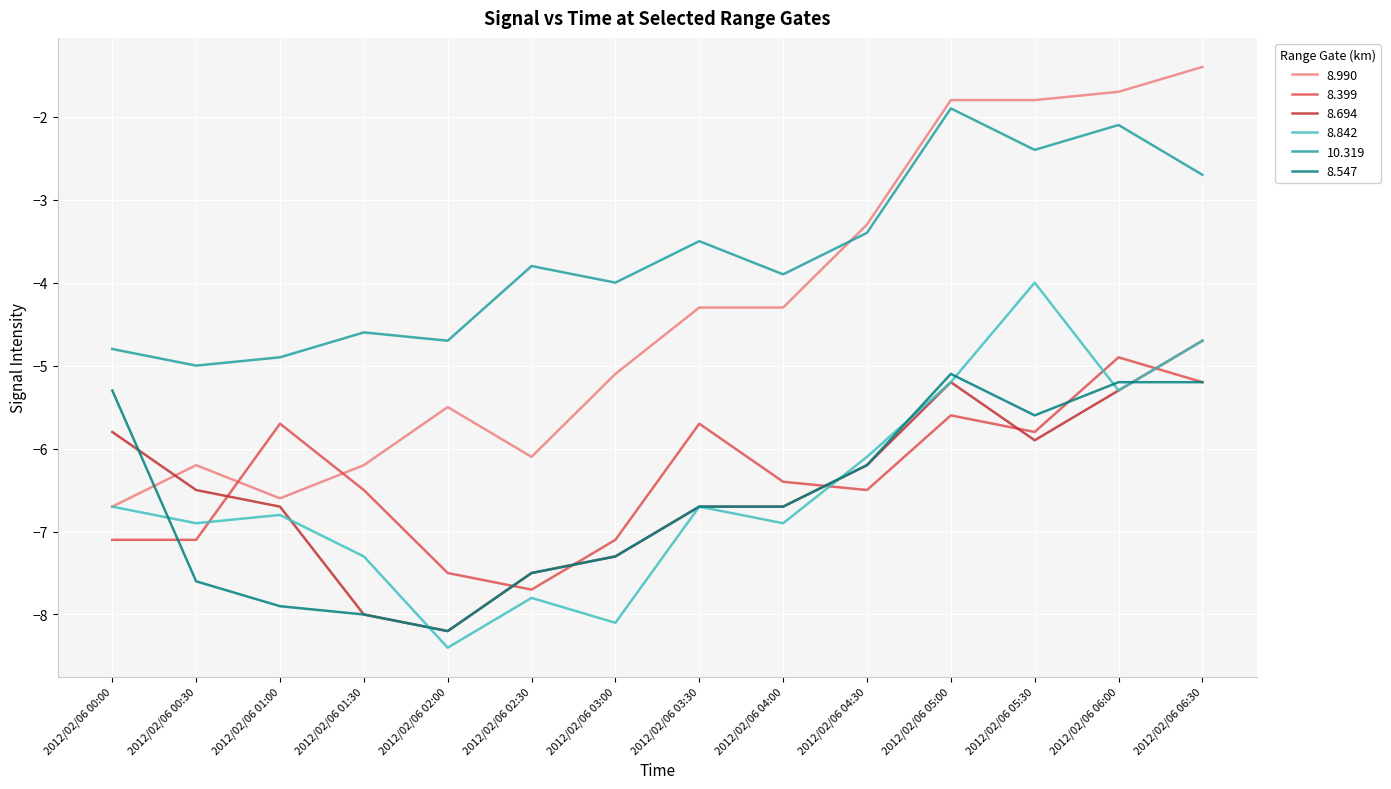

Is the value of 8.842 at 2012/02/06 05:00 greater than the value of 10.319 at 2012/02/06 00:30?

No